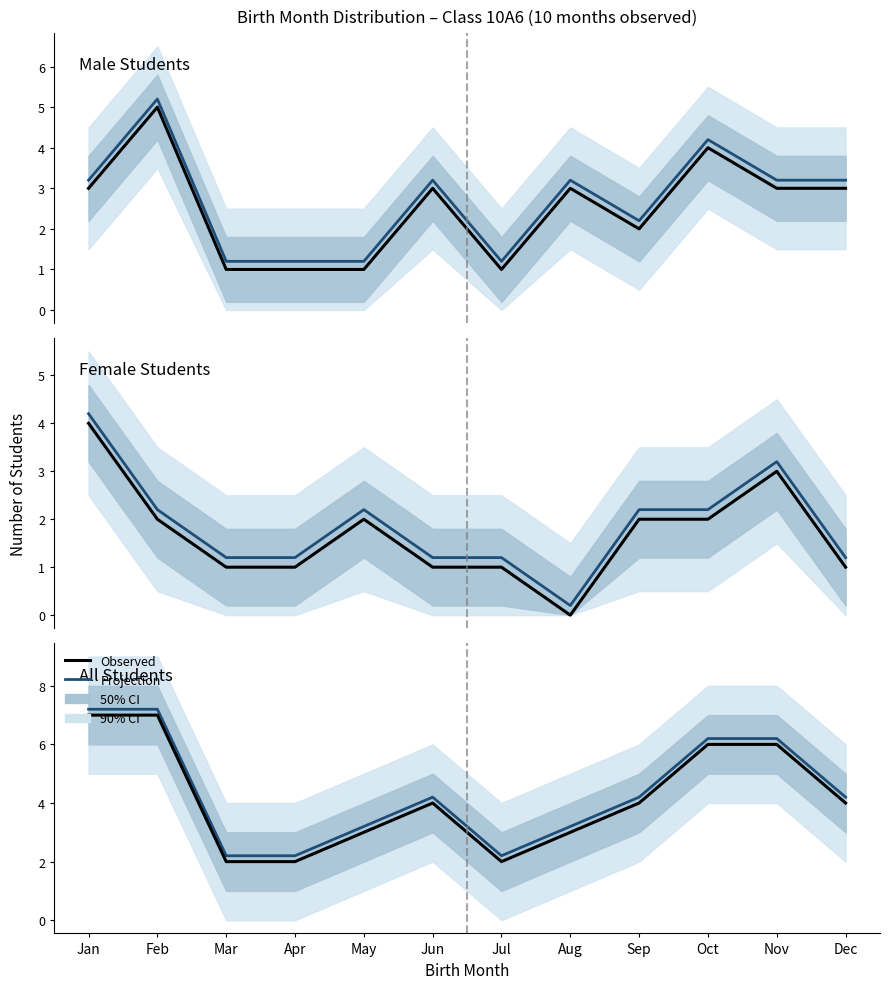

Reading left to right, list all the values displayed in this chart.

Projection: Jan=7.2	Feb=7.2	Mar=2.2	Apr=2.2	May=3.2	Jun=4.2	Jul=2.2	Aug=3.2	Sep=4.2	Oct=6.2	Nov=6.2	Dec=4.2
Observed: Jan=7.0	Feb=7.0	Mar=2.0	Apr=2.0	May=3.0	Jun=4.0	Jul=2.0	Aug=3.0	Sep=4.0	Oct=6.0	Nov=6.0	Dec=4.0